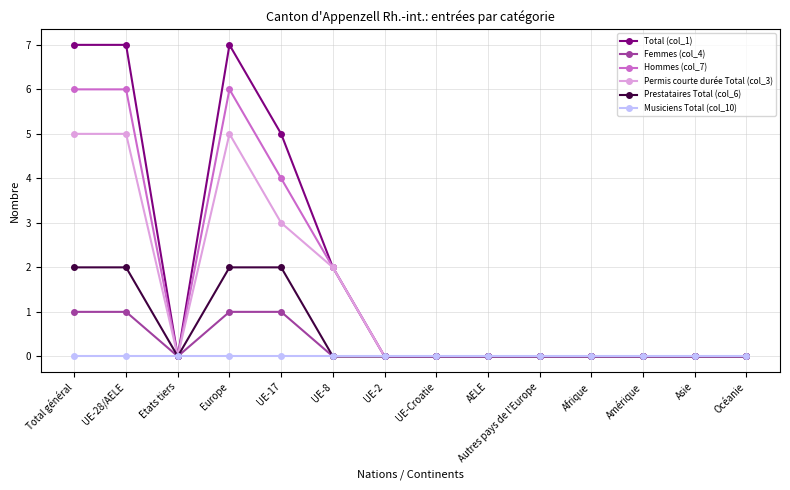

Reading right to left, extract all data points from this chart.

Total (col_1): 0	0	0	0	0	0	0	0	2	5	7	0	7	7
Femmes (col_4): 0	0	0	0	0	0	0	0	0	1	1	0	1	1
Hommes (col_7): 0	0	0	0	0	0	0	0	2	4	6	0	6	6
Permis courte durée Total (col_3): 0	0	0	0	0	0	0	0	2	3	5	0	5	5
Prestataires Total (col_6): 0	0	0	0	0	0	0	0	0	2	2	0	2	2
Musiciens Total (col_10): 0	0	0	0	0	0	0	0	0	0	0	0	0	0